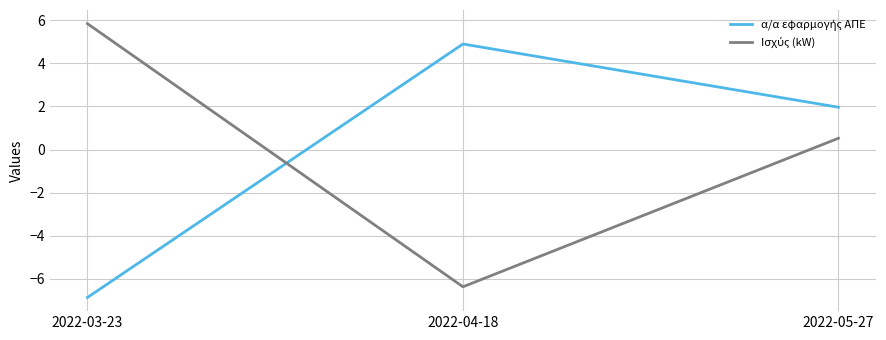

What is the greatest value displayed?

5.8